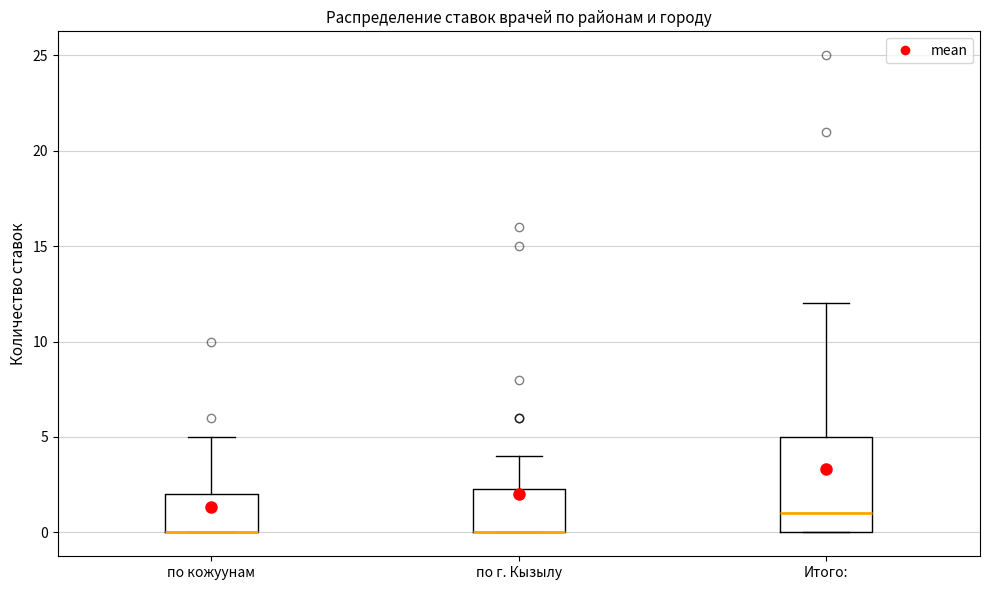

Where is the upper edge of the box for по г. Кызылу on the y-axis? The values are not printed on the chart, so give them approximately, as read against the axis.

2.5